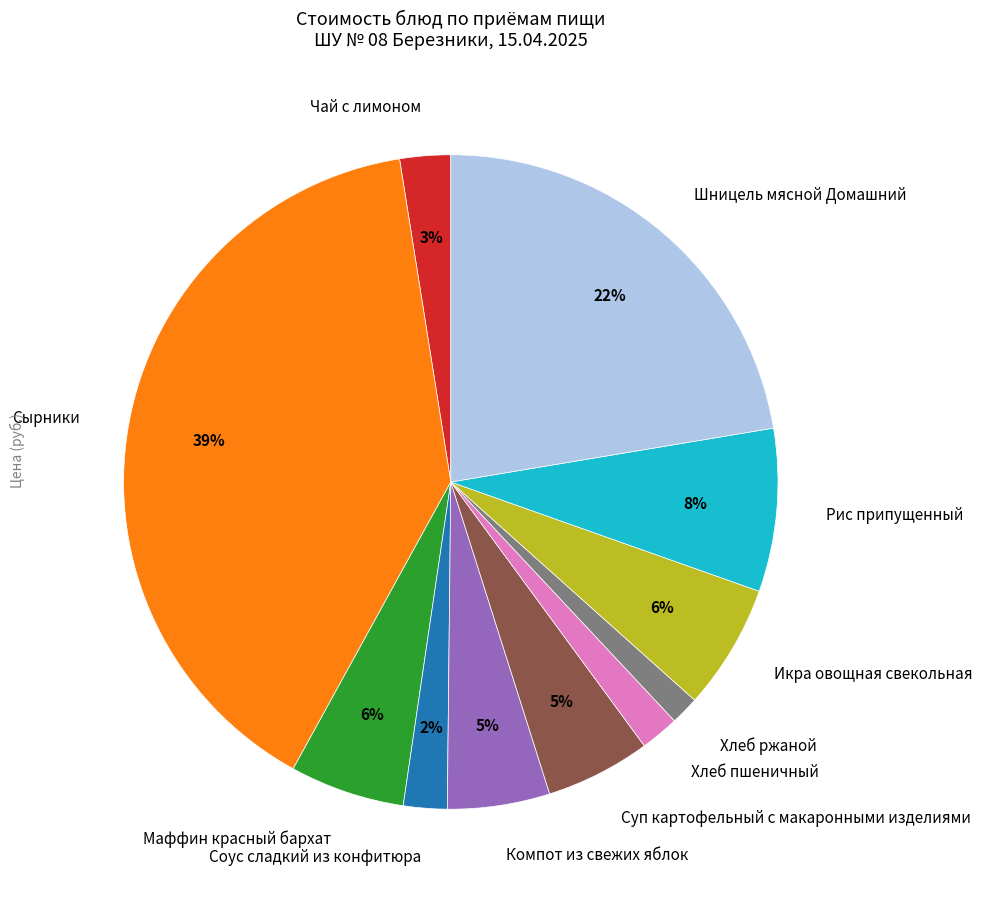

Which has a higher value, Чай с лимоном or Хлеб пшеничный?

Чай с лимоном